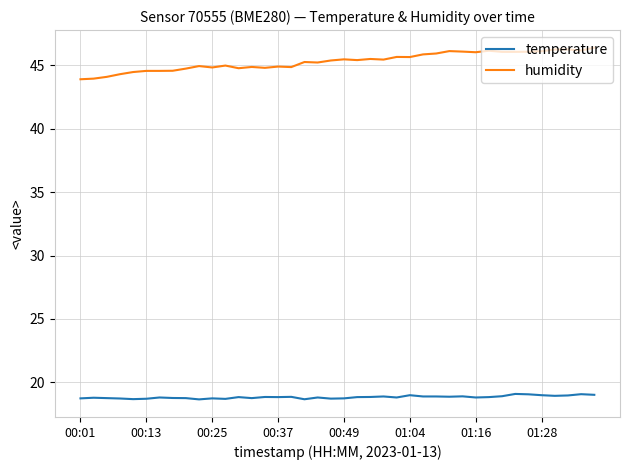

Which series has the largest total across all categories?

humidity